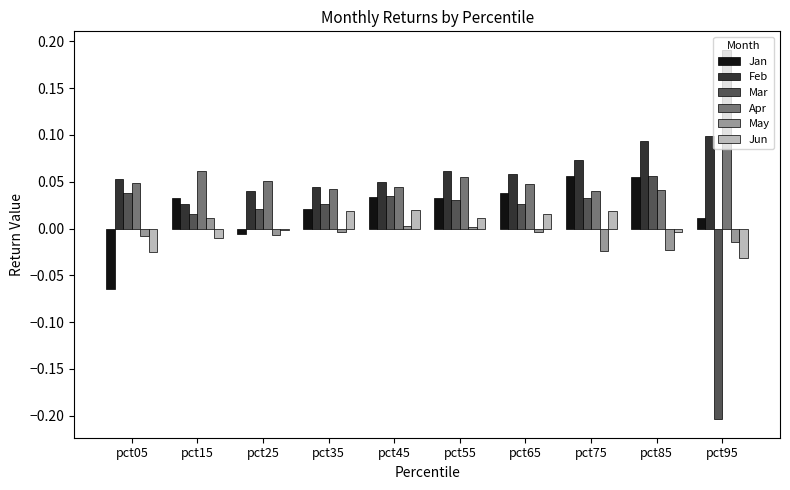

Which label corresponds to the largest value in the chart?

pct95